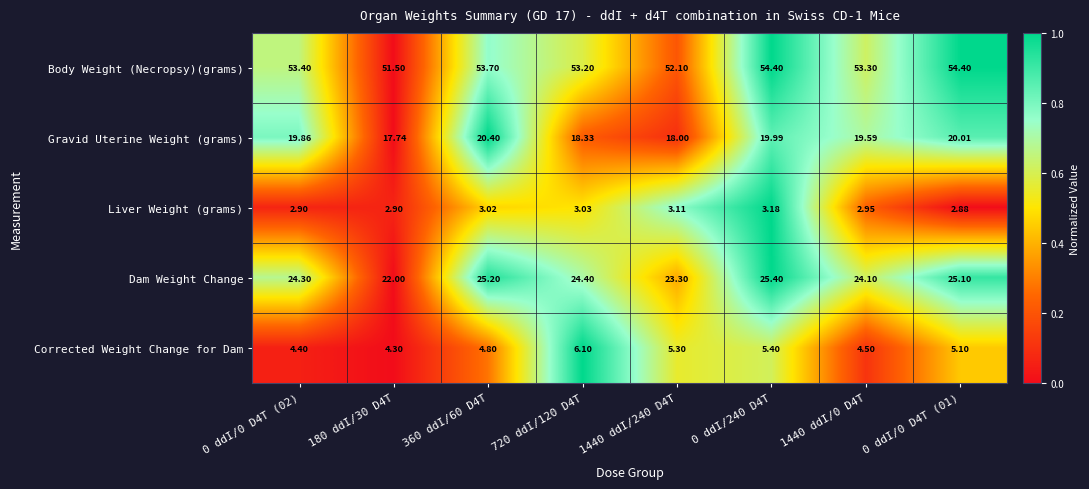

Count the number of data series in this chart.

5